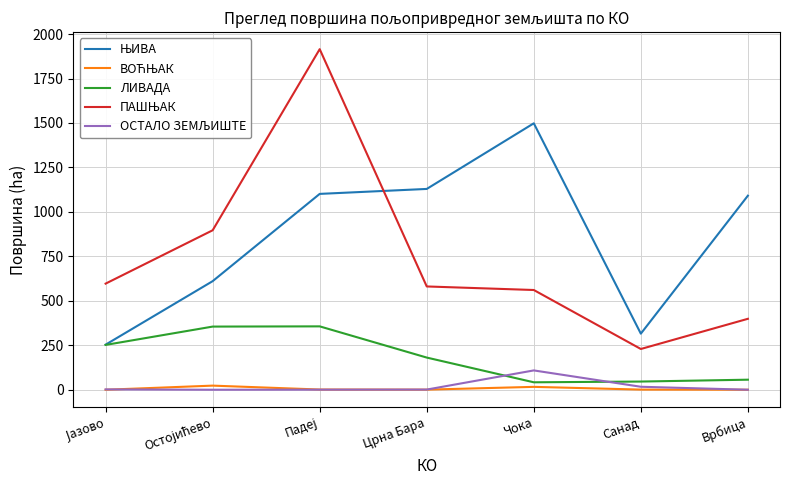

Read the ПАШЊАК value at Остојићево.

896.7